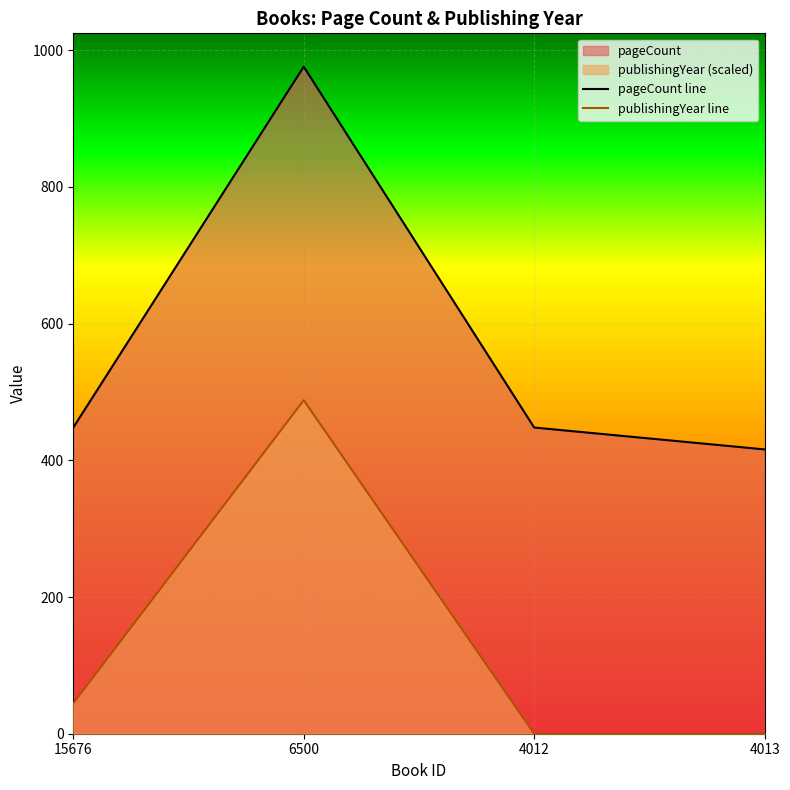

The value of publishingYear line at 4013 is 0.0. True or false?

True